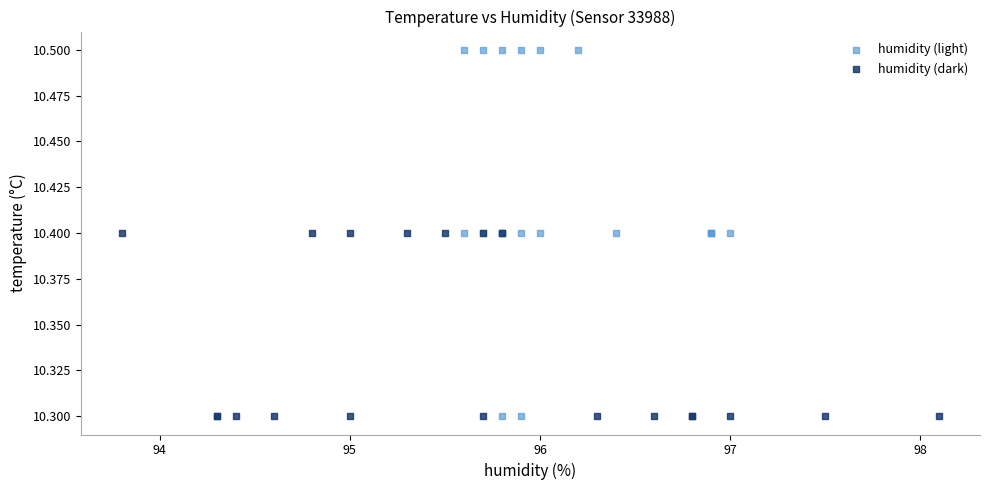

Which series reaches the maximum Y coordinate?

humidity (light)